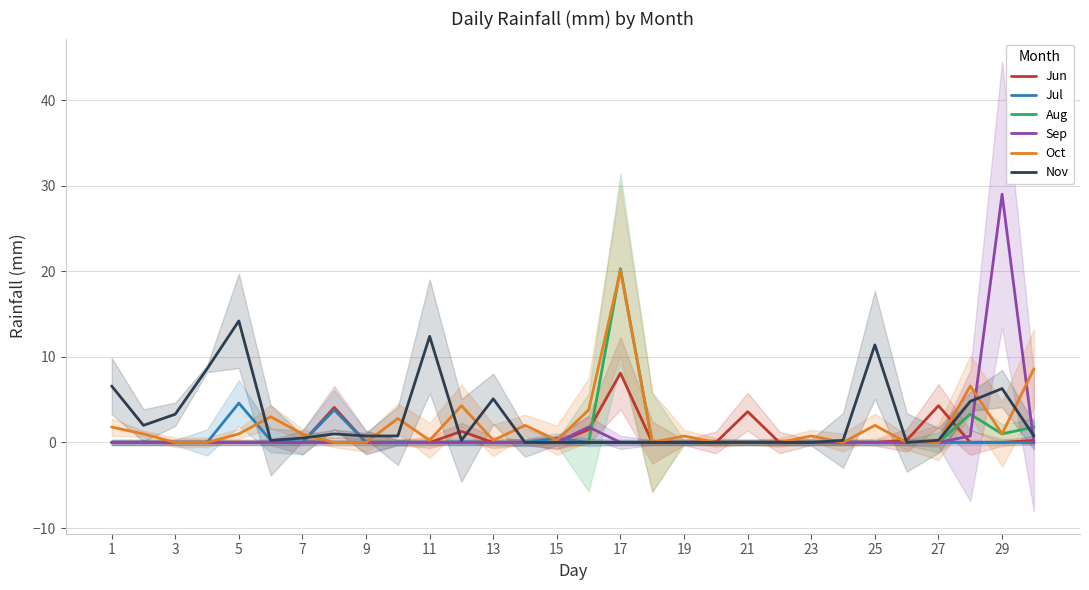

True or false: Aug has a value of -13.8 at 25.

False